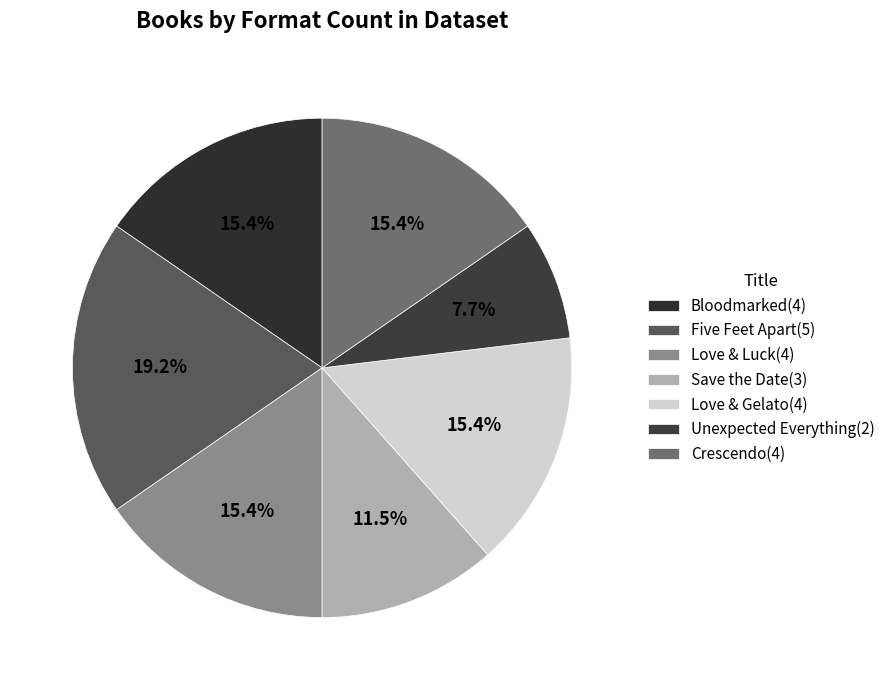

Count the number of slices in the pie.

7